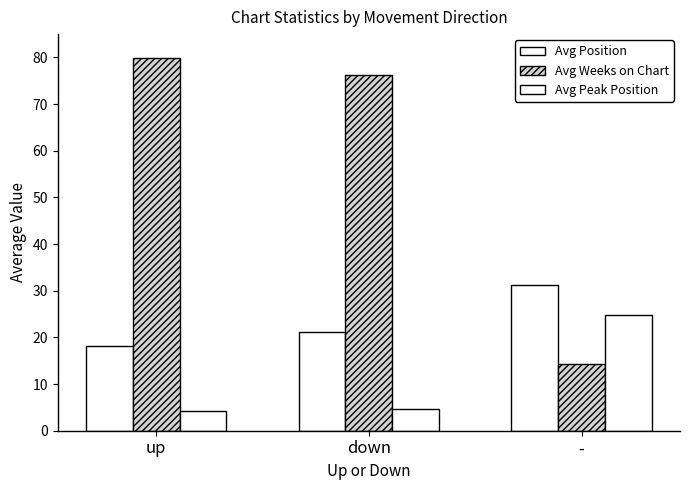

How many bars are there in total?

9